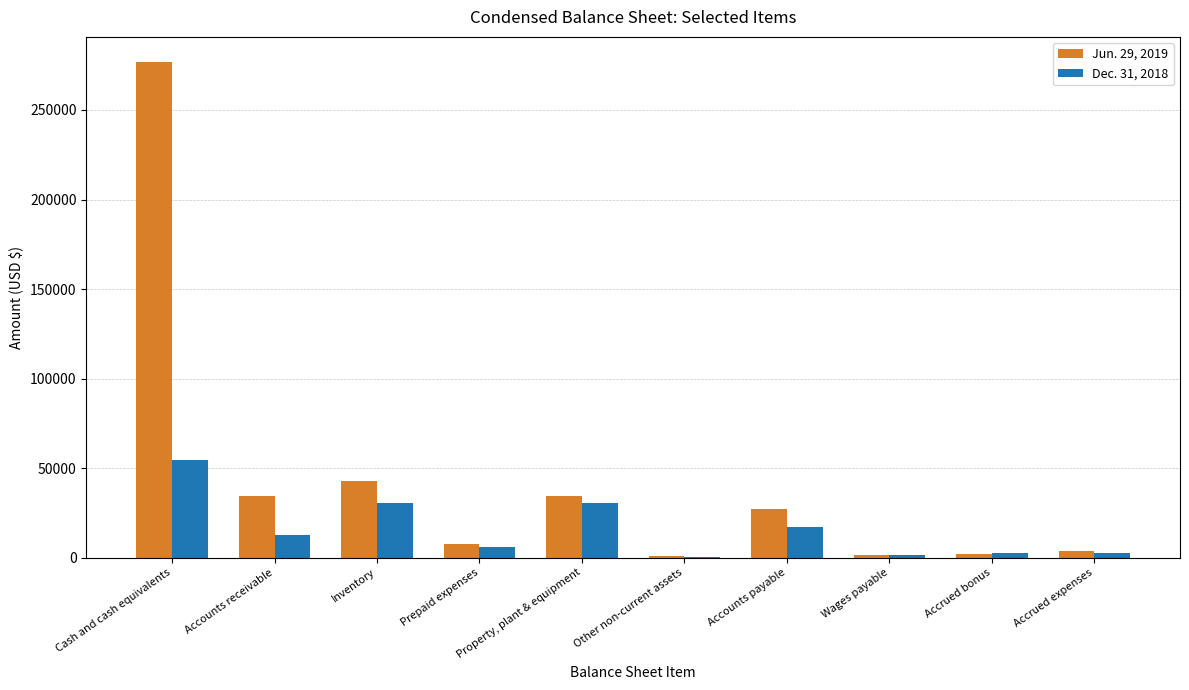

What is the maximum value shown in the chart?

276987